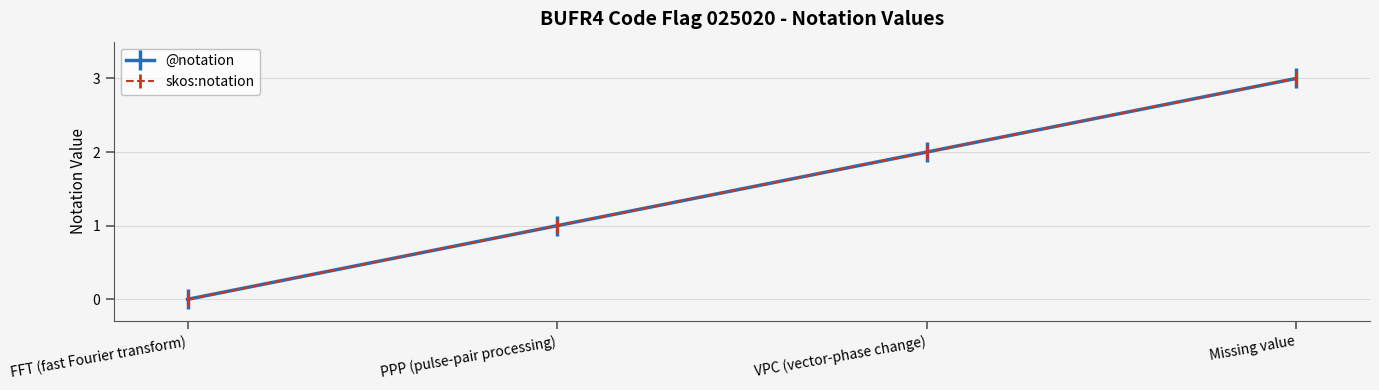

Is it true that skos:notation equals 1 at Missing value?

False